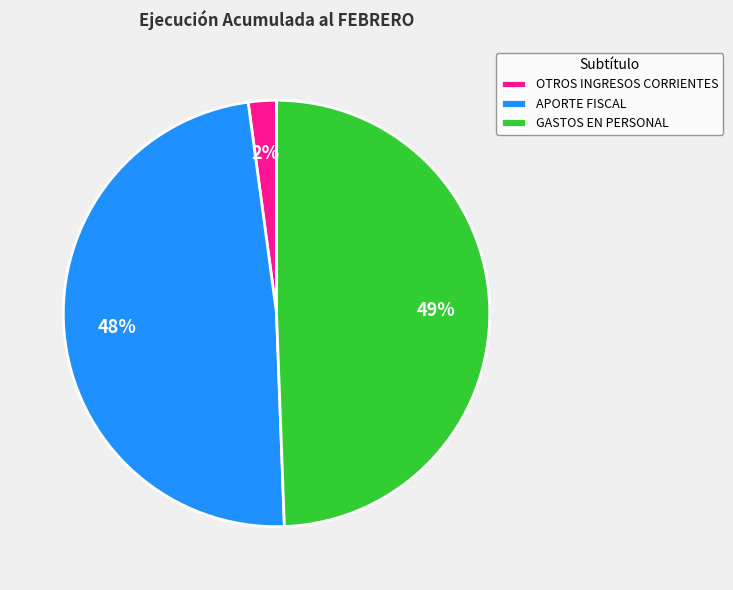

The APORTE FISCAL slice represents 48% of the pie. True or false?

True